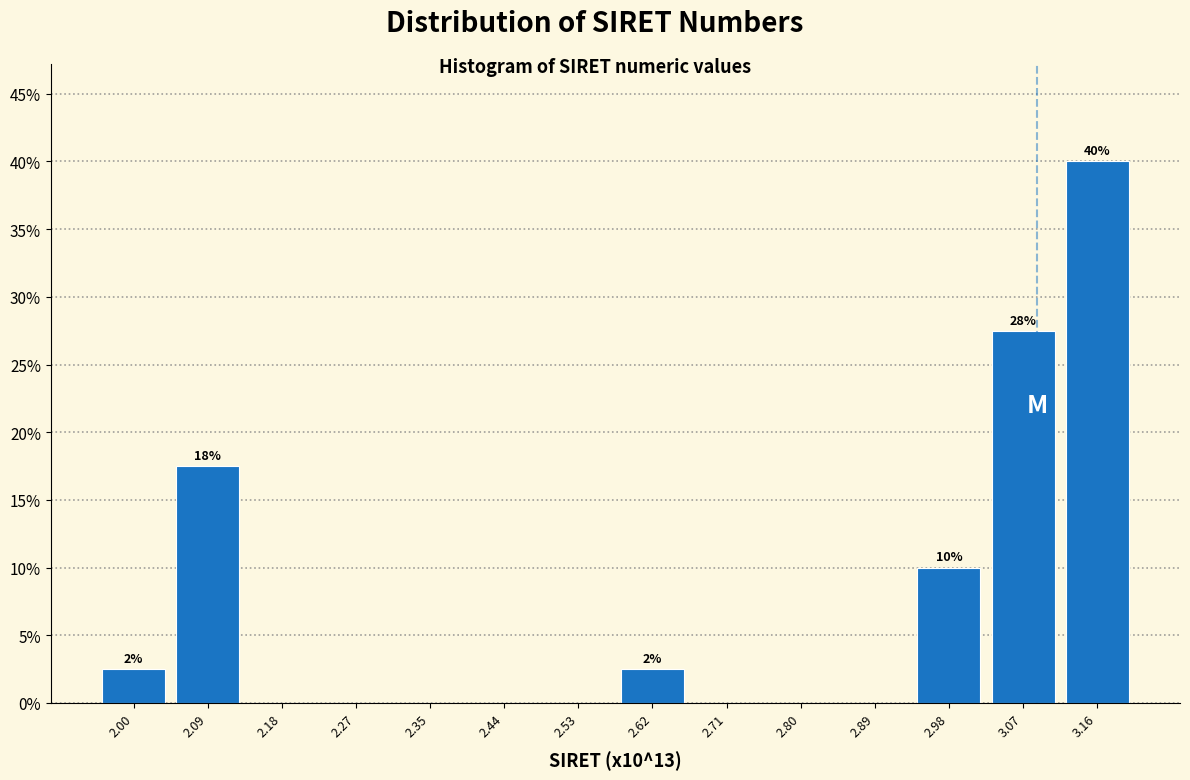

Over which range of the x-axis is the bar tallest?

3.12 to 3.21